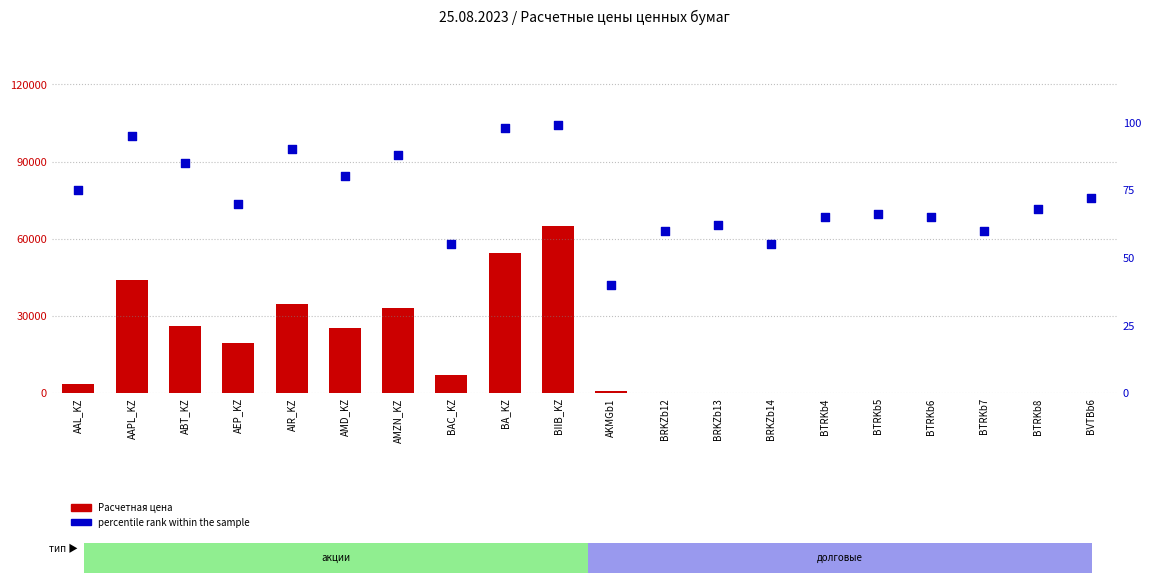

Which series contains the highest Y value?

Расчетная цена